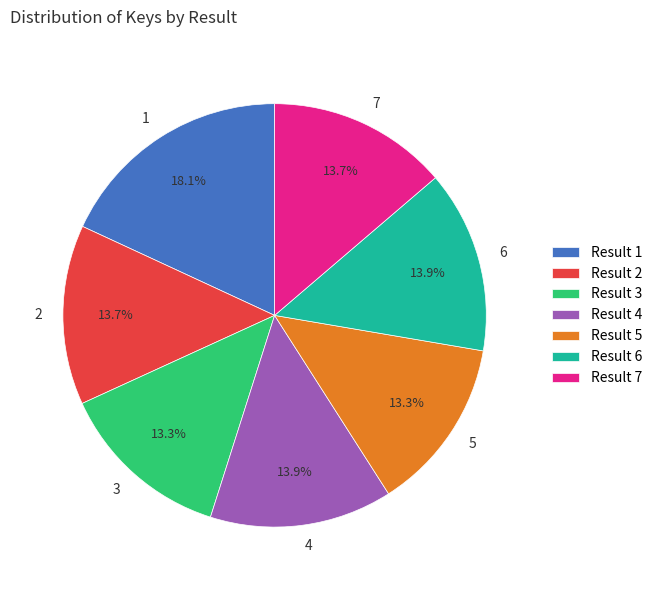

To the nearest percent, what percentage of the pie is 5?

13%